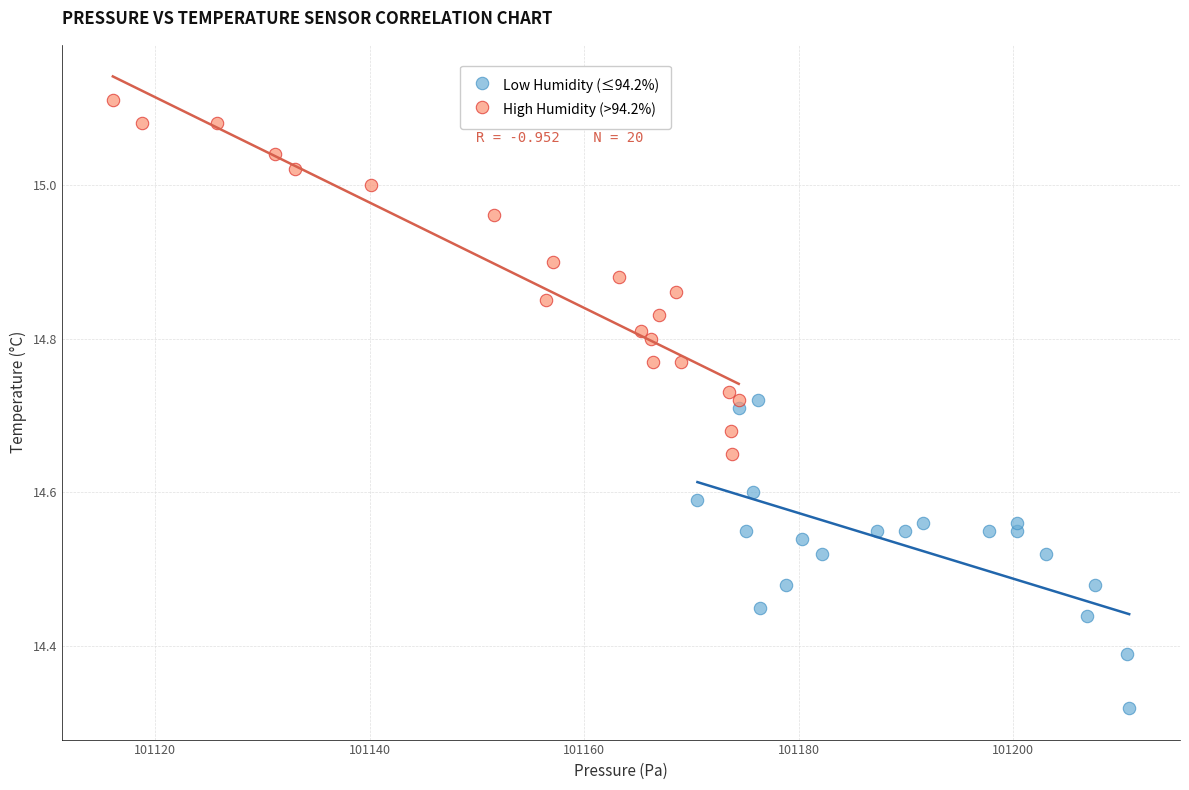

What are all the series names shown in the legend?

Low Humidity (≤94.2%), High Humidity (>94.2%)